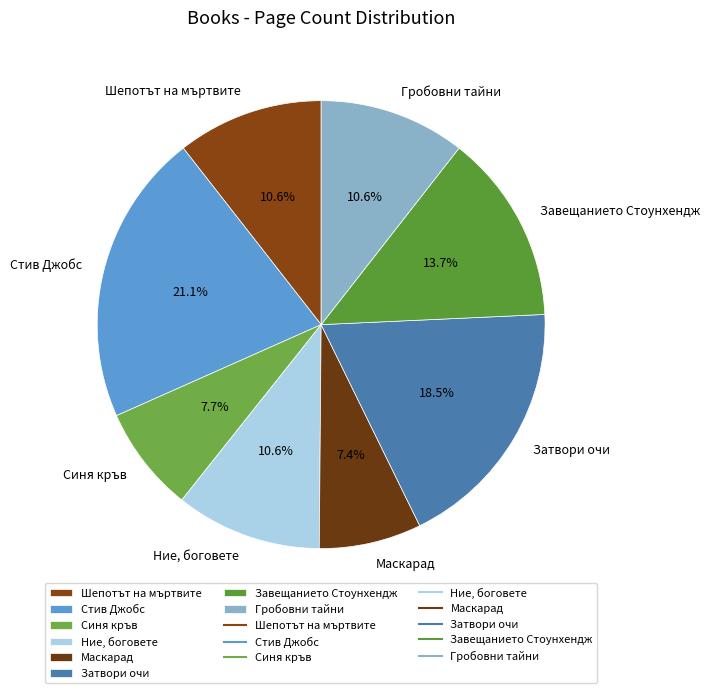

Which has a higher value, Синя кръв or Завещанието Стоунхендж?

Завещанието Стоунхендж